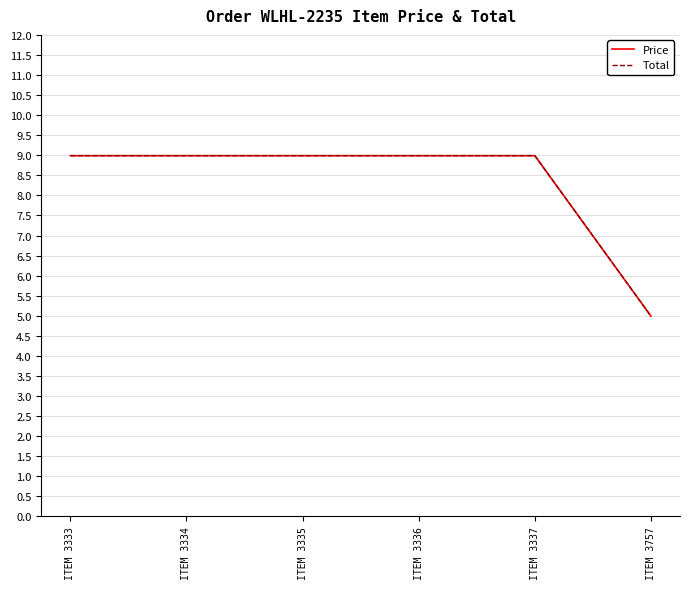

What is the sum of all Price values?

49.9